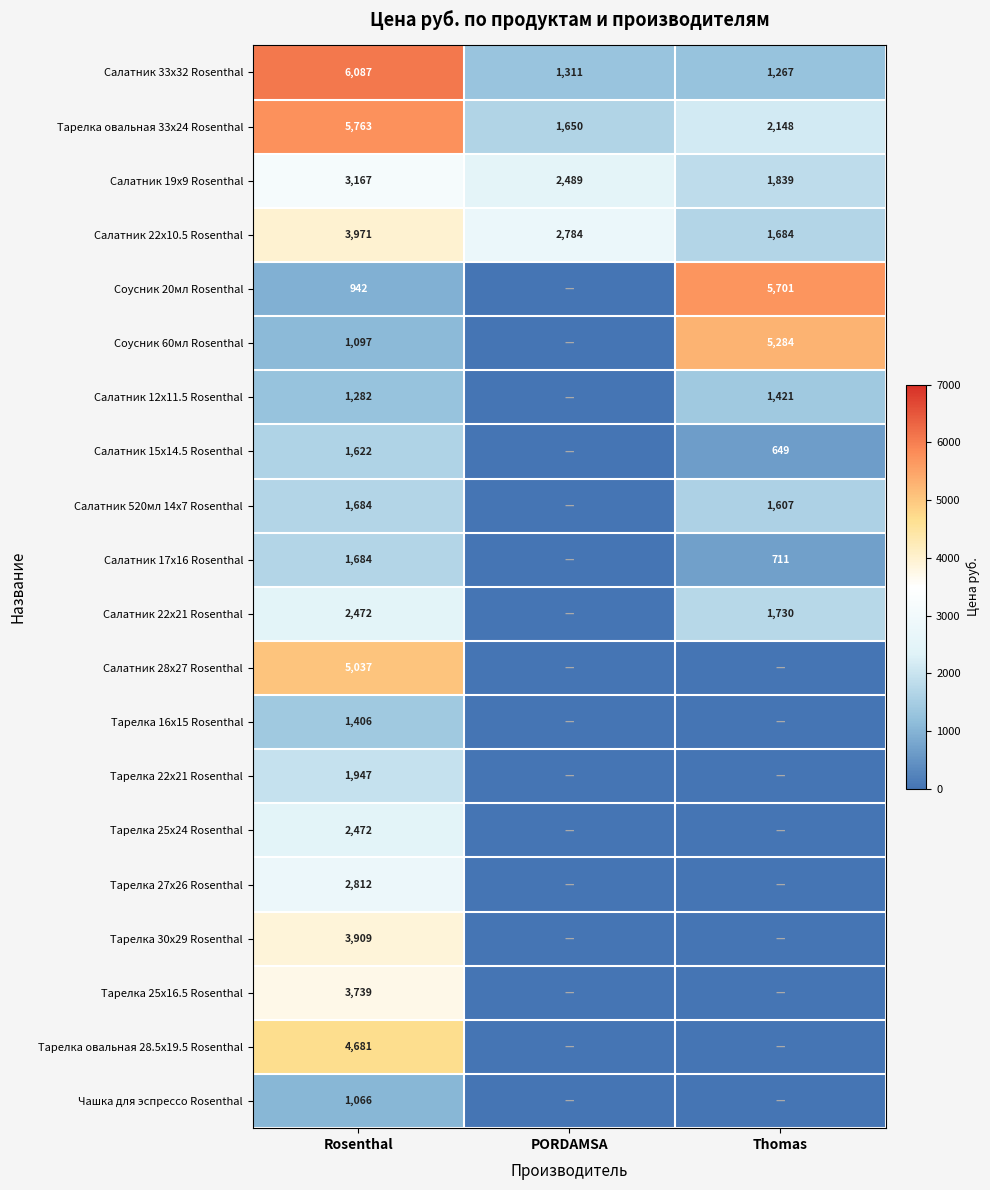

At how many categories does at least one series exceed 1228?

3